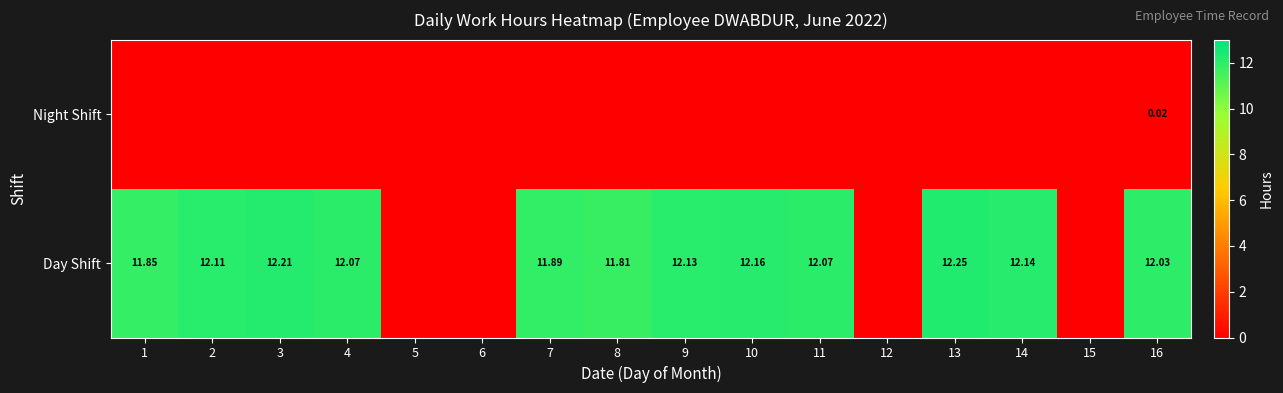

Is the value of Night Shift at 16 greater than the value of Day Shift at 9?

No